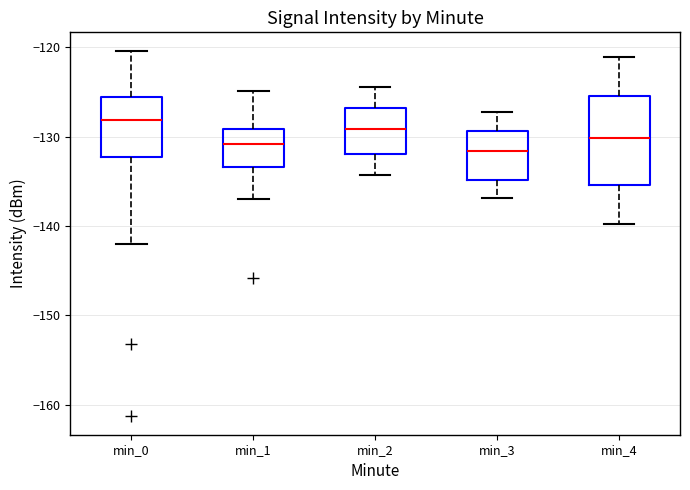

Reading left to right, transcribe this box plot: for each box, give where its median line is, the range the box spans, and where its two whiskers end, as read against the y-axis. The values are not printed on the chart, so give them approximately, as read against the axis.

min_0: median -128, box -132 to -126, whiskers -142 to -120
min_1: median -131, box -133 to -129, whiskers -137 to -125
min_2: median -129, box -132 to -127, whiskers -134 to -124
min_3: median -132, box -135 to -129, whiskers -137 to -127
min_4: median -130, box -135 to -125, whiskers -140 to -121